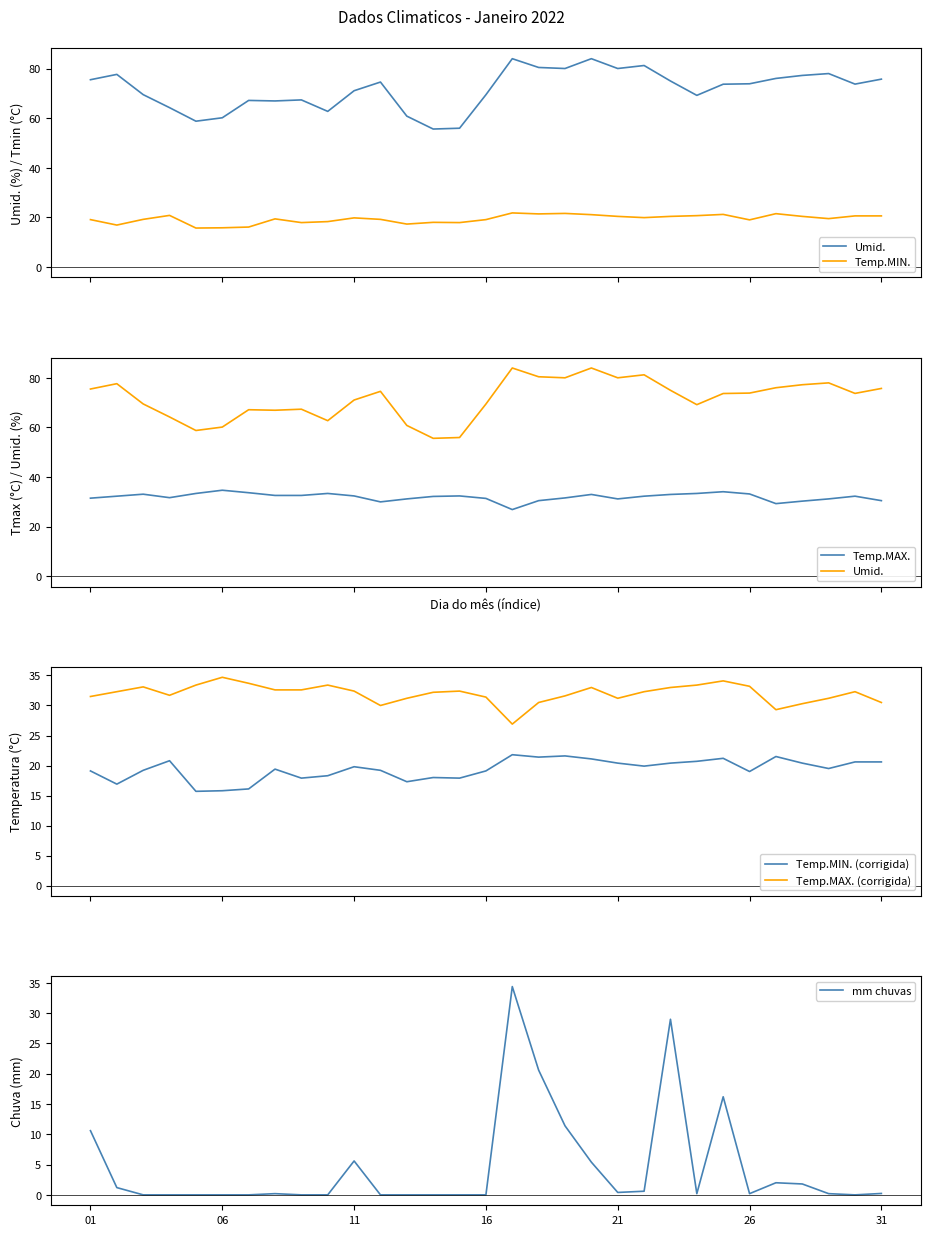

True or false: Temp.MIN. (corrigida) and Temp.MAX. (corrigida) cross at least once.

False